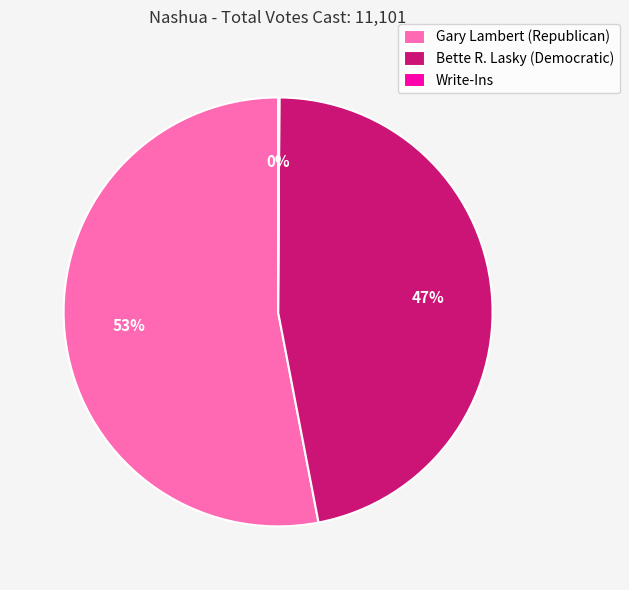

Which category has the biggest portion of the pie?

Gary Lambert (Republican)